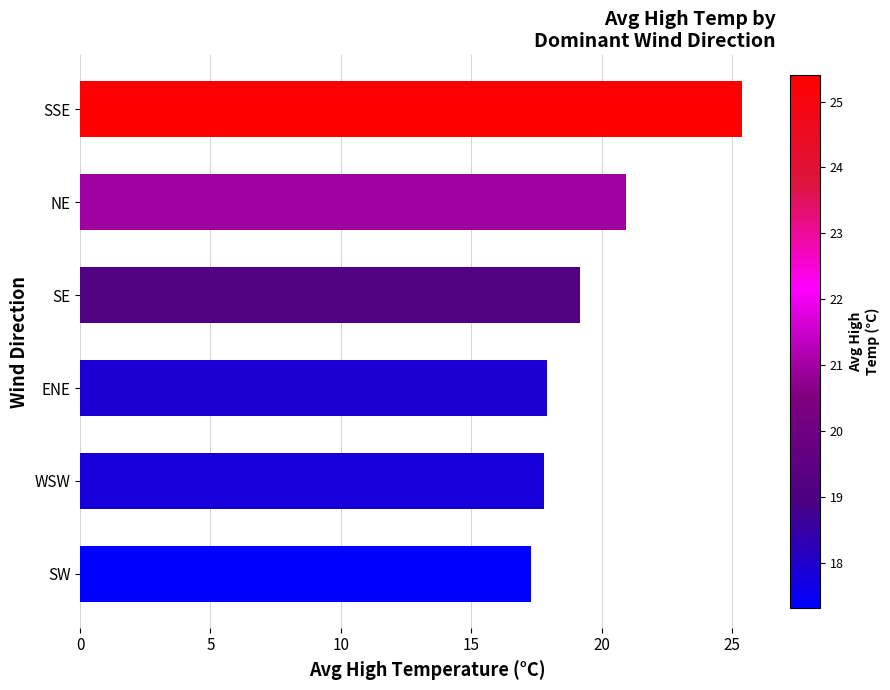

True or false: the data shows 17.8 at WSW.

True